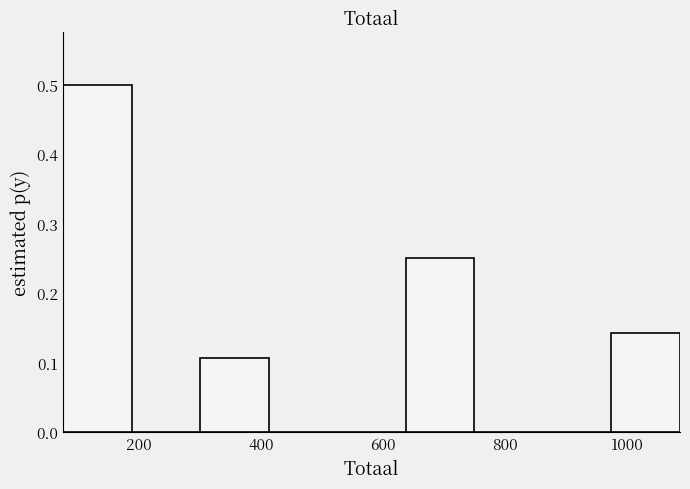

Which range on the x-axis has the tallest bar?

80 to 180